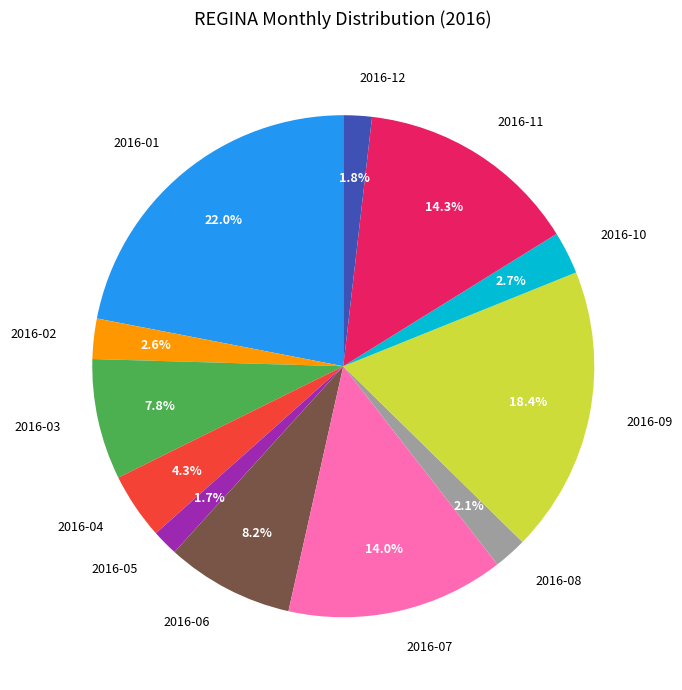

Is there any slice that represents more than half of the pie?

No